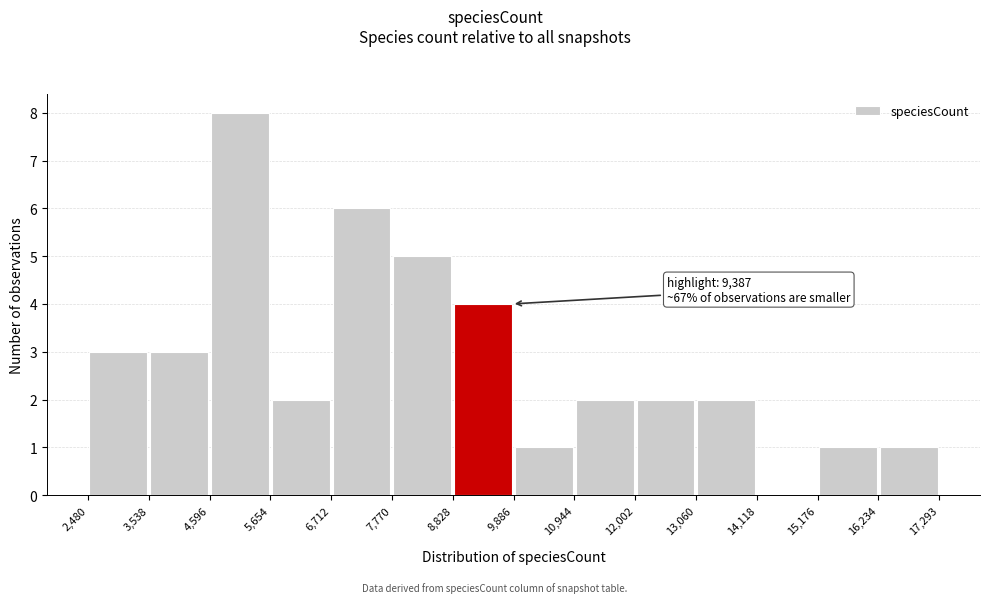

Which range on the x-axis has the tallest bar?

4,596 to 5,654